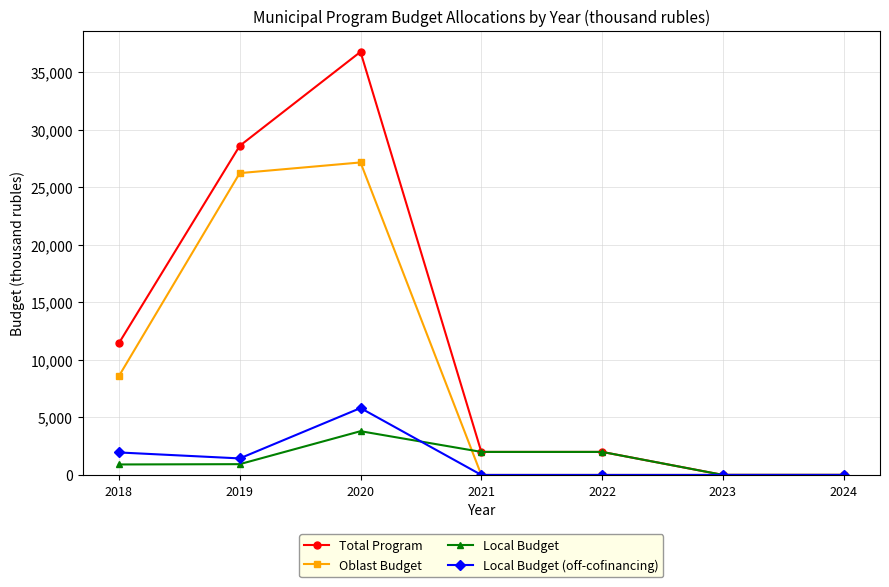

At which category does the chart reach its peak across all series?

2020